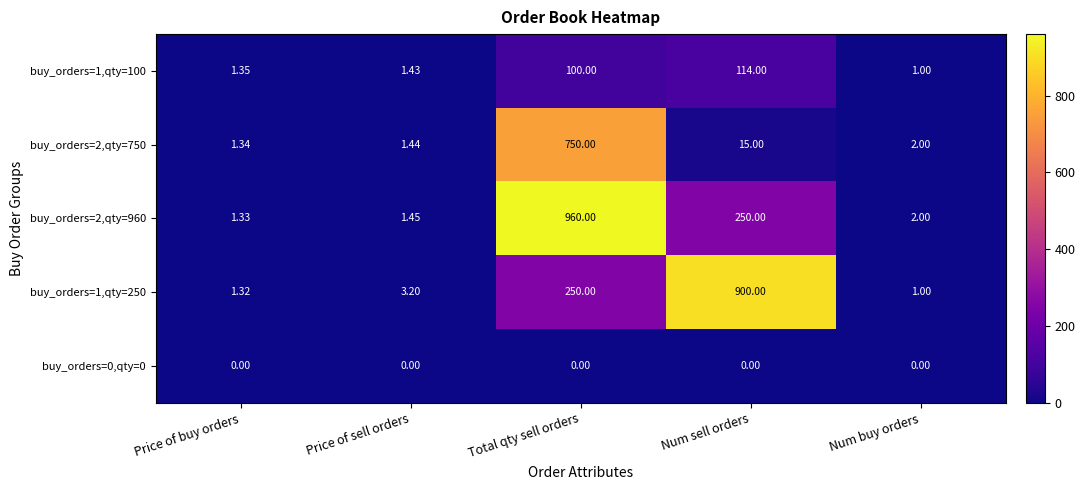

Which series has the largest range (max minus min)?

buy_orders=2,qty=960